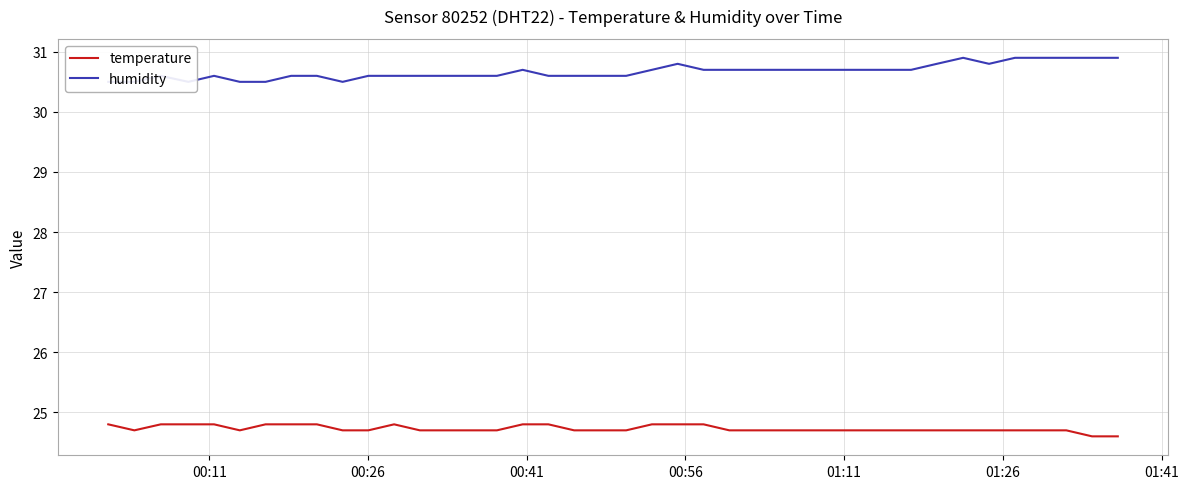

At how many categories does at least one series exceed 30?

40